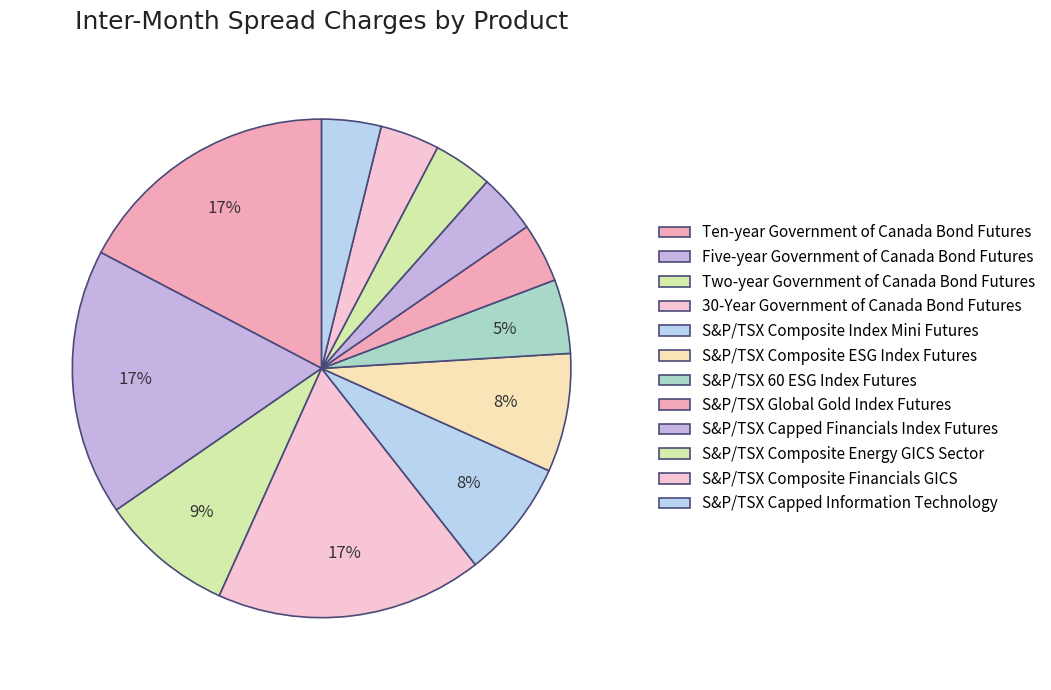

Count the number of slices in the pie.

12